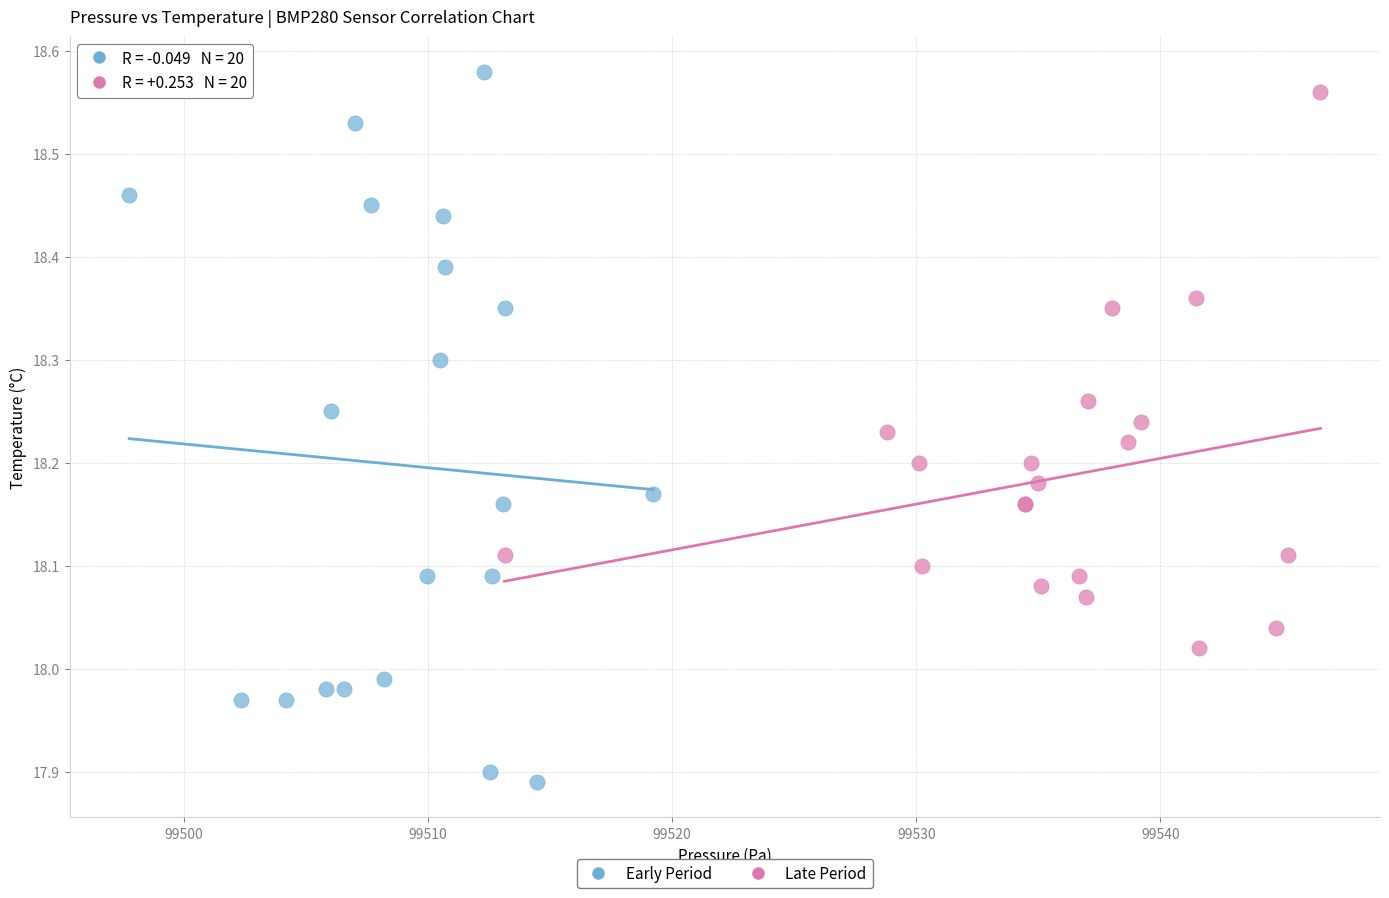

What are all the series names shown in the legend?

Early Period, Late Period